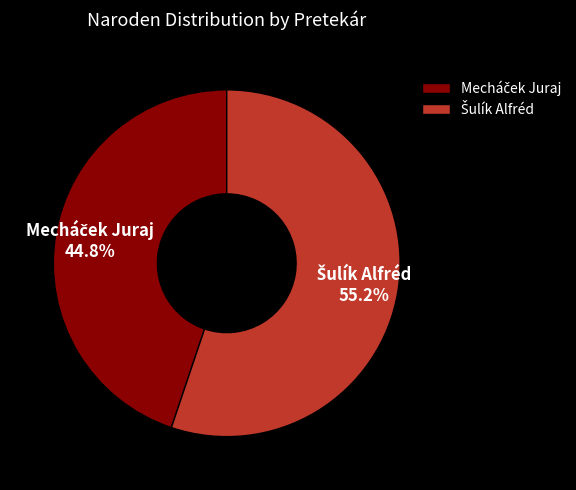

Is there any slice that represents more than half of the pie?

Yes